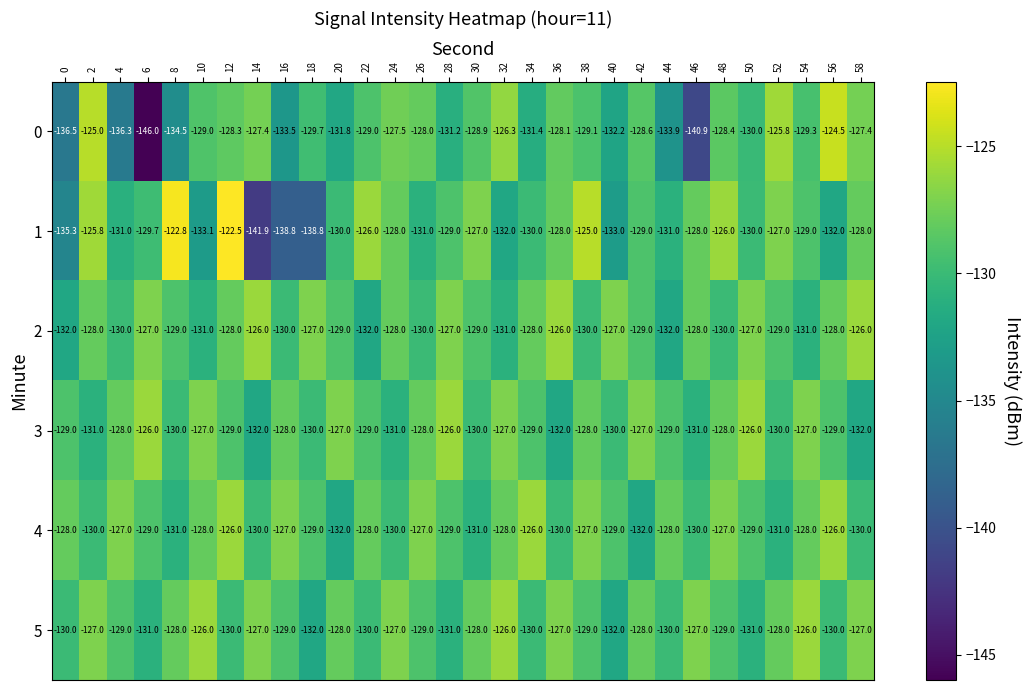

What is the maximum value for 3?

-126.0